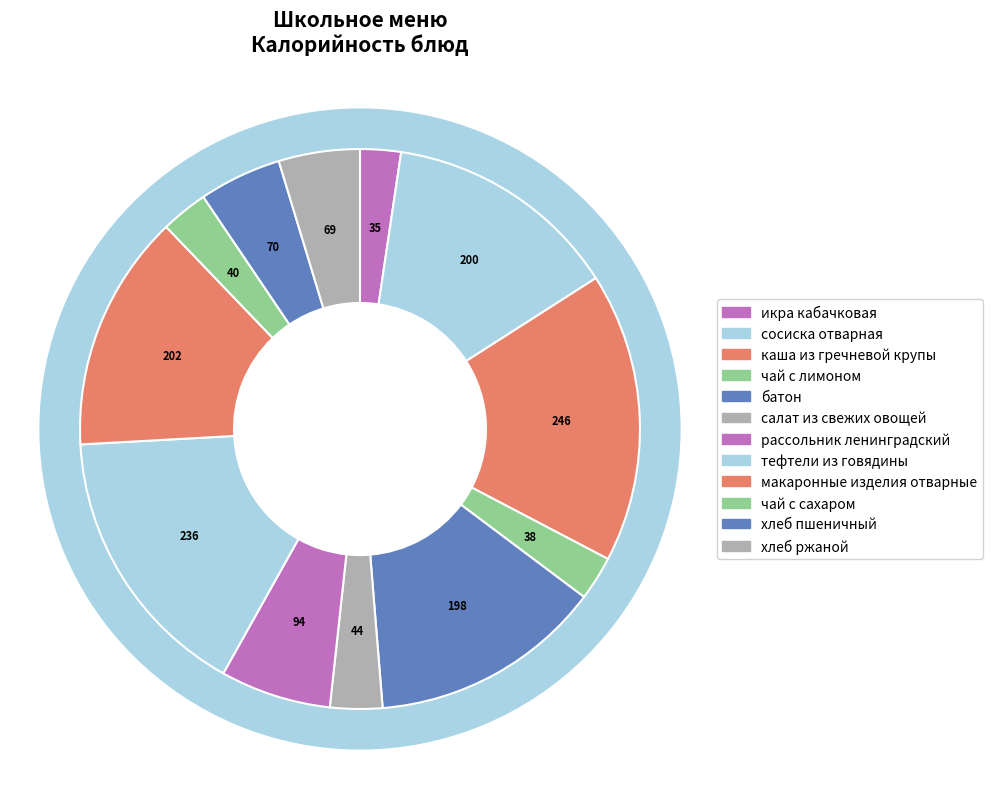

Between чай с сахаром and икра кабачковая, which is larger?

чай с сахаром